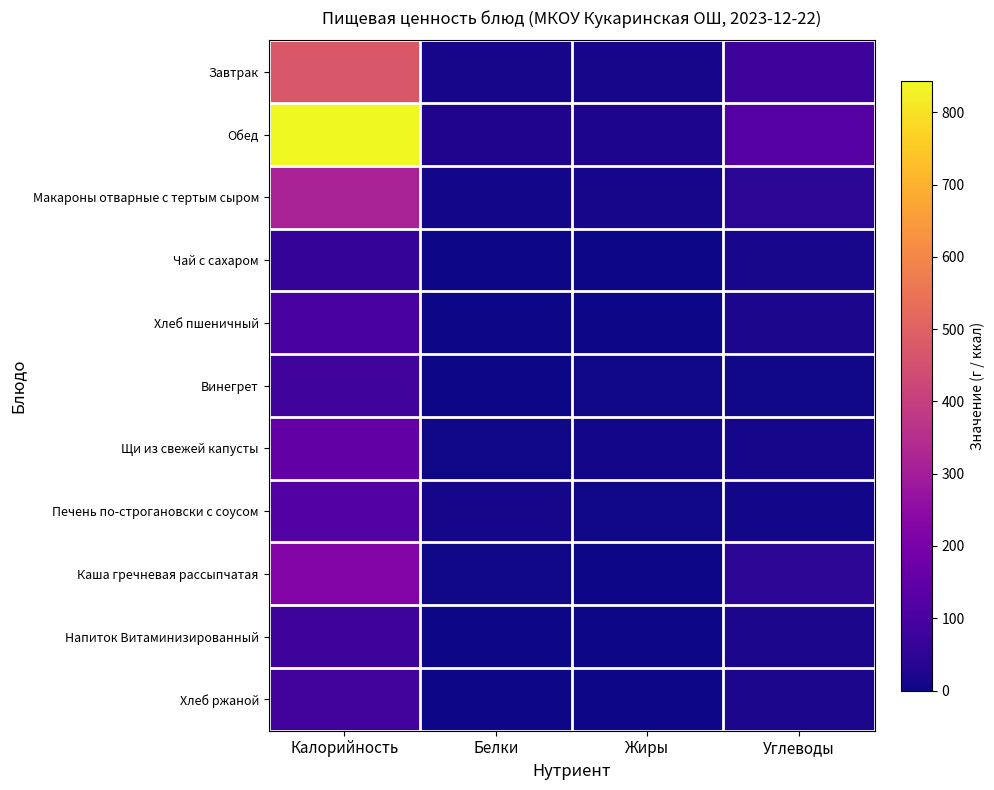

Reading right to left, list all the values displayed in this chart.

Завтрак: Углеводы=78.0	Жиры=12.0	Белки=11.9	Калорийность=471.9
Обед: Углеводы=127.8	Жиры=22.8	Белки=25.7	Калорийность=843.9
Макароны отварные с тертым сыром: Углеводы=43.2	Жиры=11.0	Белки=8.3	Калорийность=313.2
Чай с сахаром: Углеводы=14.8	Жиры=0.0	Белки=0.0	Калорийность=60.8
Хлеб пшеничный: Углеводы=19.6	Жиры=0.9	Белки=2.6	Калорийность=98.0
Винегрет: Углеводы=6.4	Жиры=5.7	Белки=0.9	Калорийность=82.9
Щи из свежей капусты: Углеводы=11.2	Жиры=9.8	Белки=4.2	Калорийность=154.3
Печень по-строгановски с соусом: Углеводы=8.8	Жиры=4.5	Белки=10.0	Калорийность=120.6
Каша гречневая рассыпчатая: Углеводы=44.3	Жиры=1.6	Белки=6.1	Калорийность=221.8
Напиток Витаминизированный: Углеводы=19.4	Жиры=0.0	Белки=0.0	Калорийность=78.0
Хлеб ржаной: Углеводы=18.0	Жиры=0.3	Белки=1.9	Калорийность=88.0